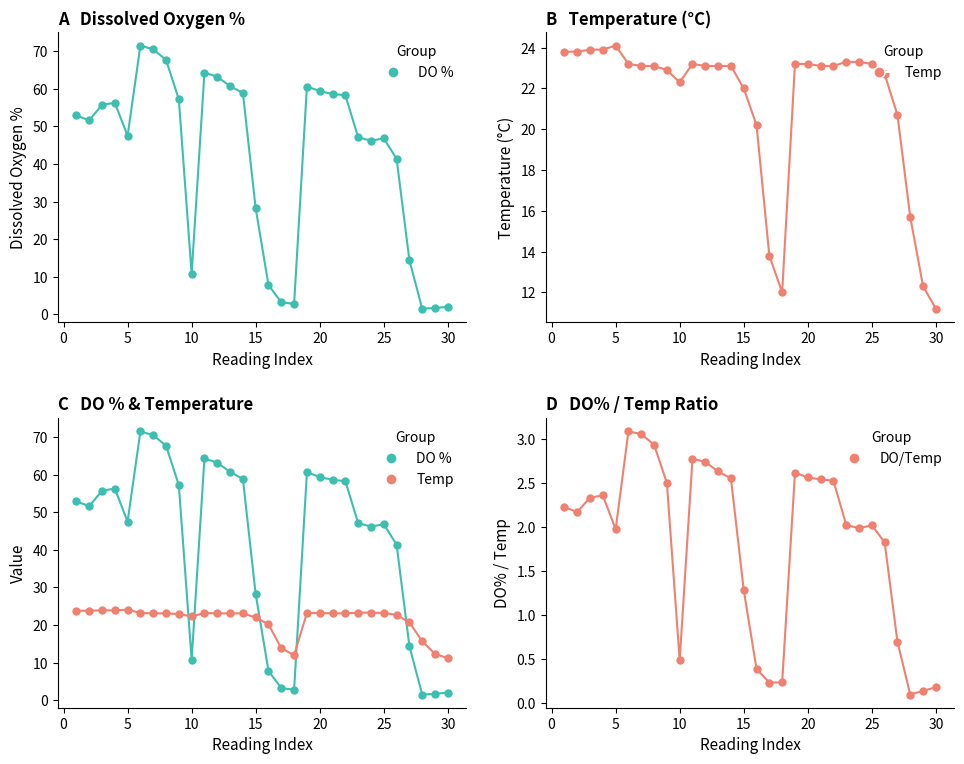

Which series has the largest total across all categories?

DO %